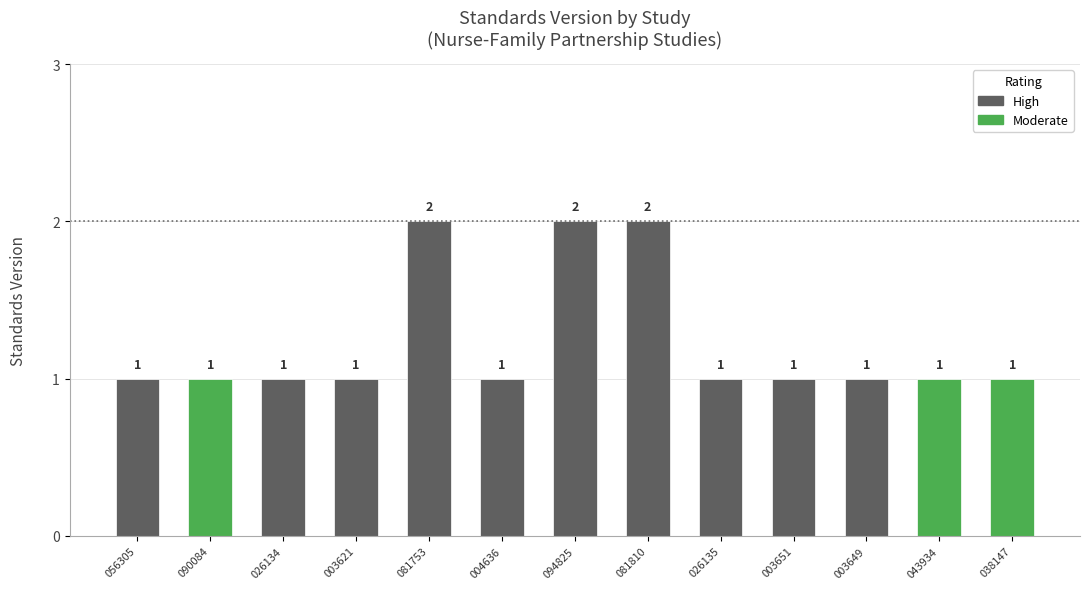

Is it true that the value at 094825 is 3?

False